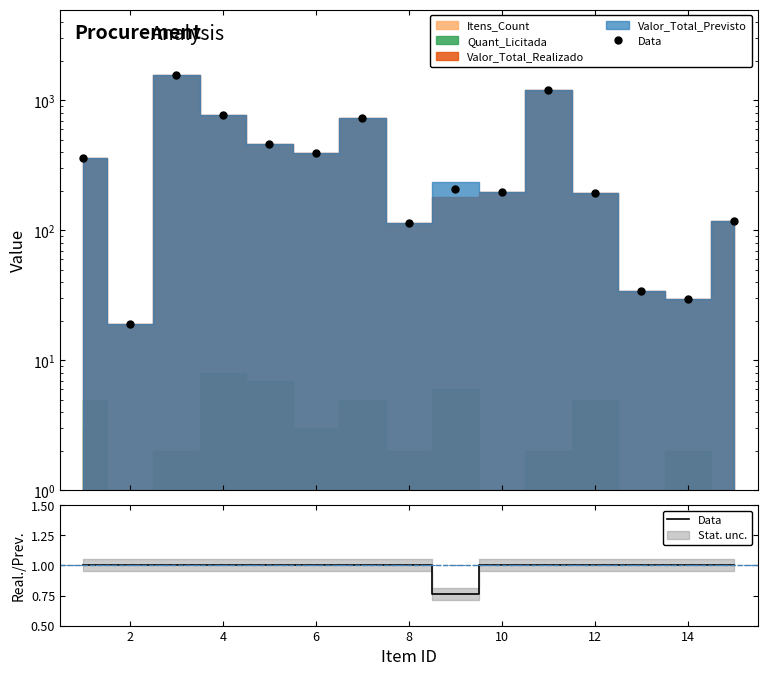

Count the values in the range 1 to 2.

14